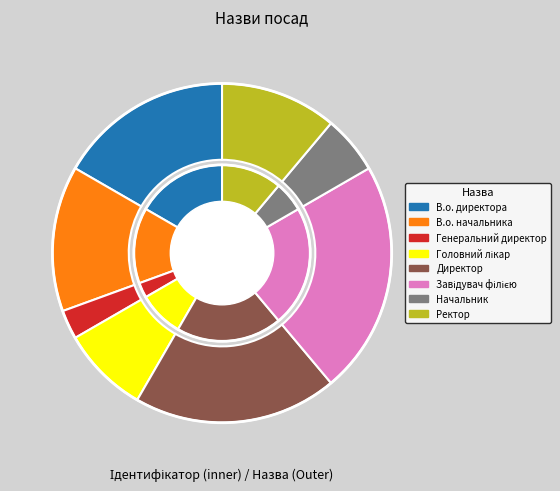

What is the change in value from Завідувач філією to Начальник?

-6